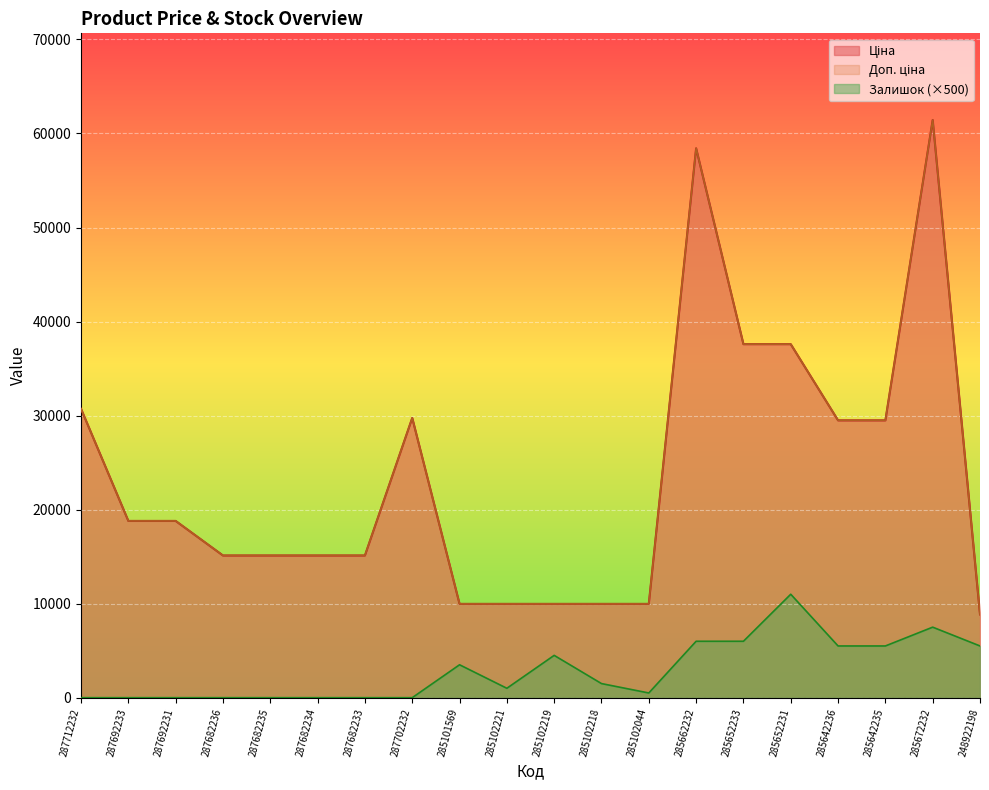

How many lines are shown in the chart?

3